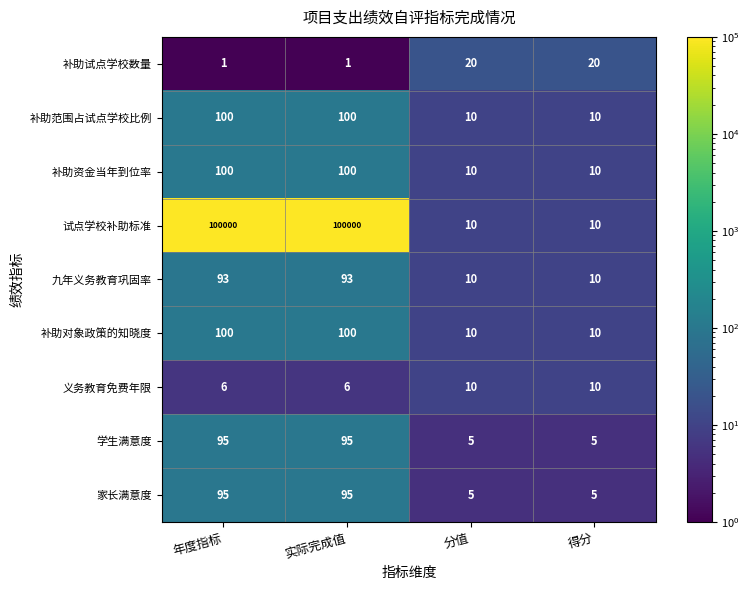

Which series has the largest total across all categories?

试点学校补助标准